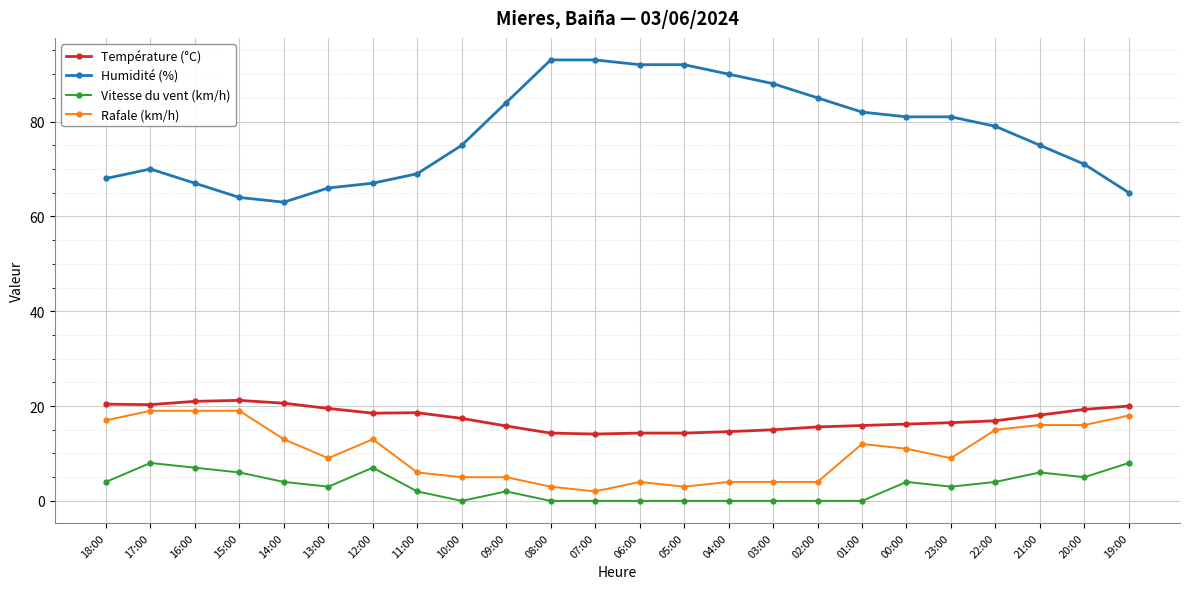

What is the total value across all series at 00:00?

112.2